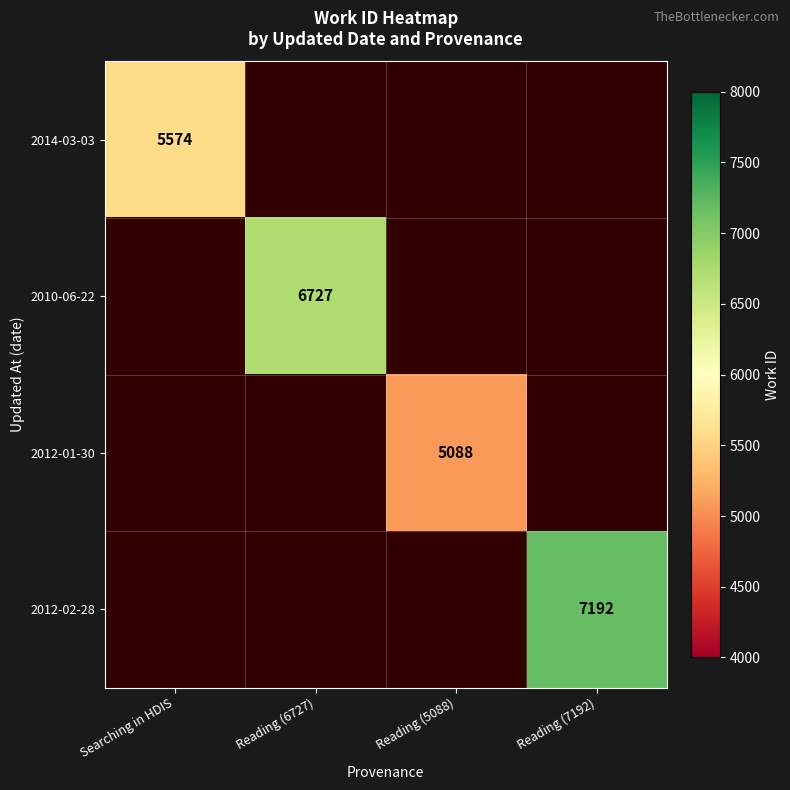

True or false: 2012-02-28 has a value of 2596 at Reading (7192).

False